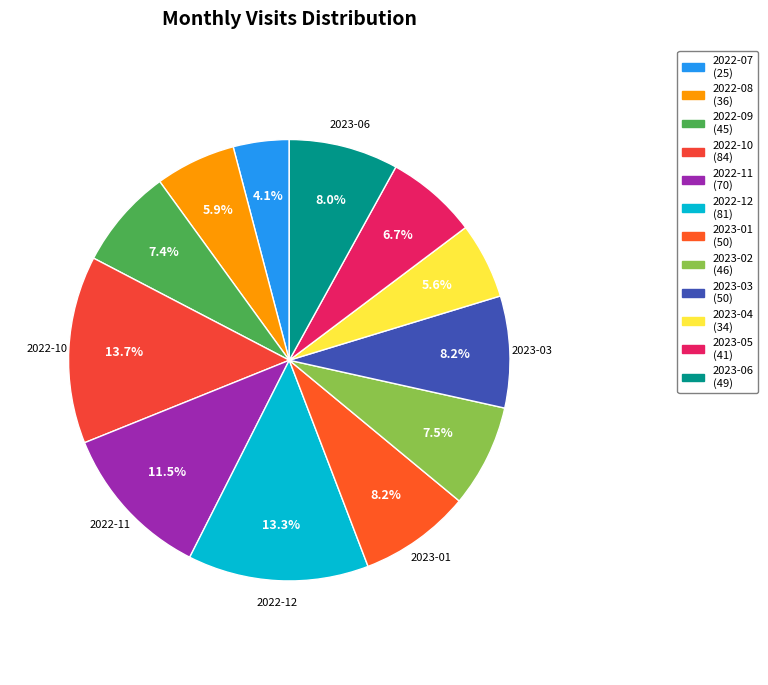

True or false: 2023-05 accounts for 1% of the total.

False